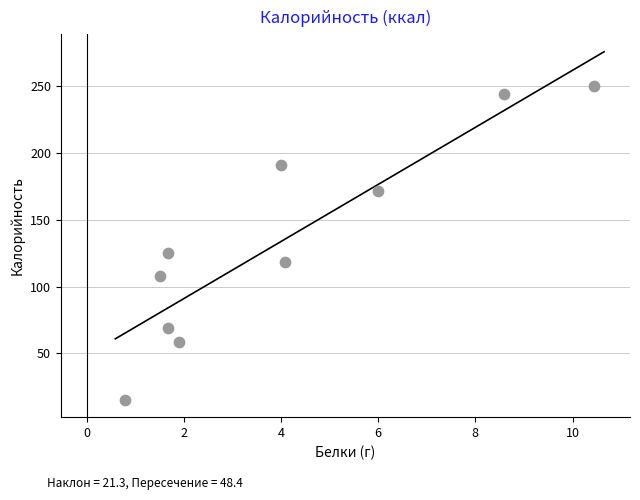

What is the range of Y values (max minus min)?

234.0